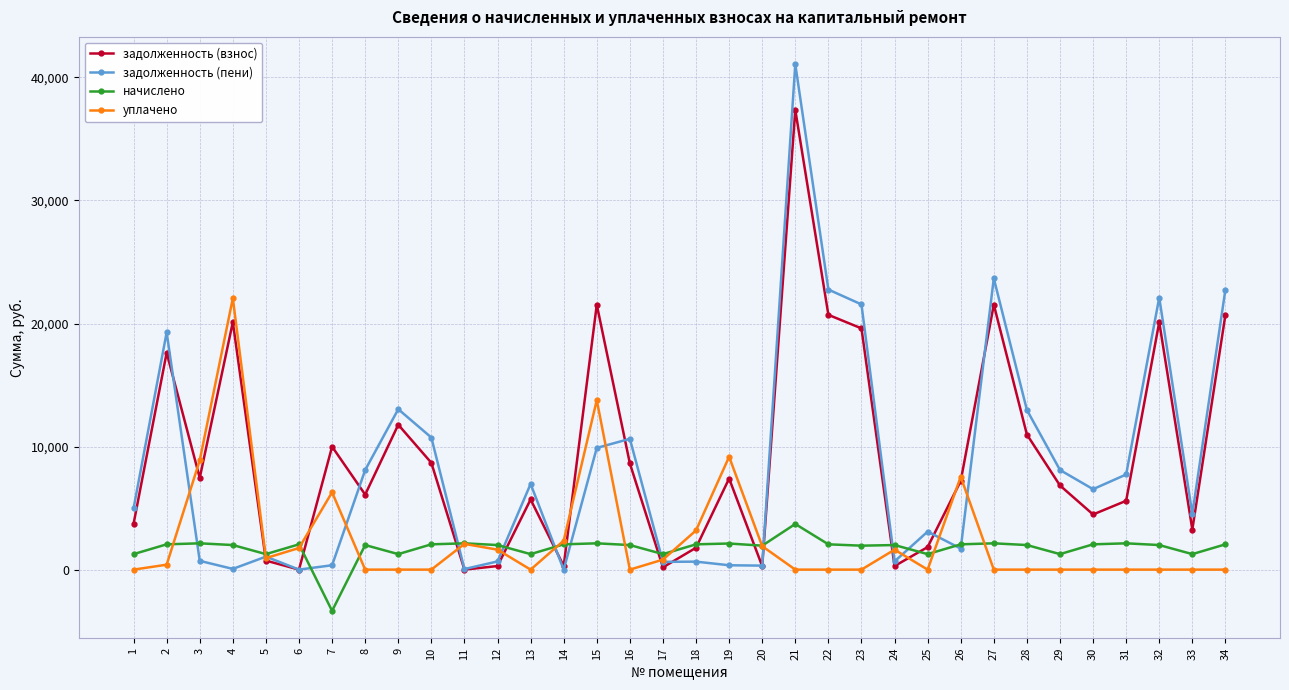

Is it true that уплачено equals 0.0 at 16?

True